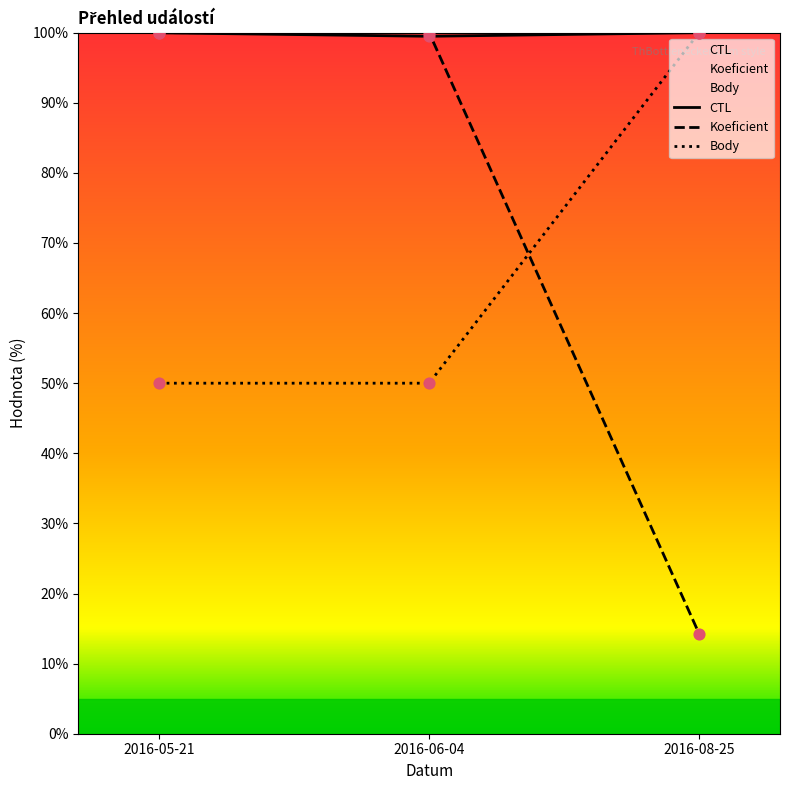

What is the total value across all series at 2016-08-25?

214.3